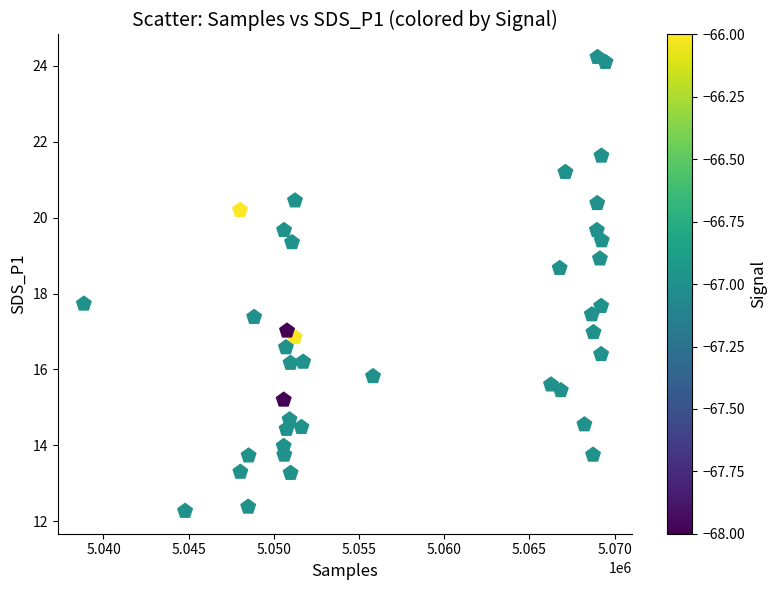

What is the range of X values (max minus min)?

30613.0